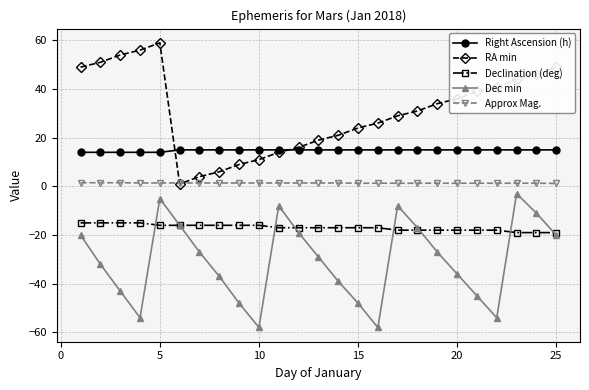

What is the difference between the maximum and second lowest values in the Declination (deg) series?

4.0